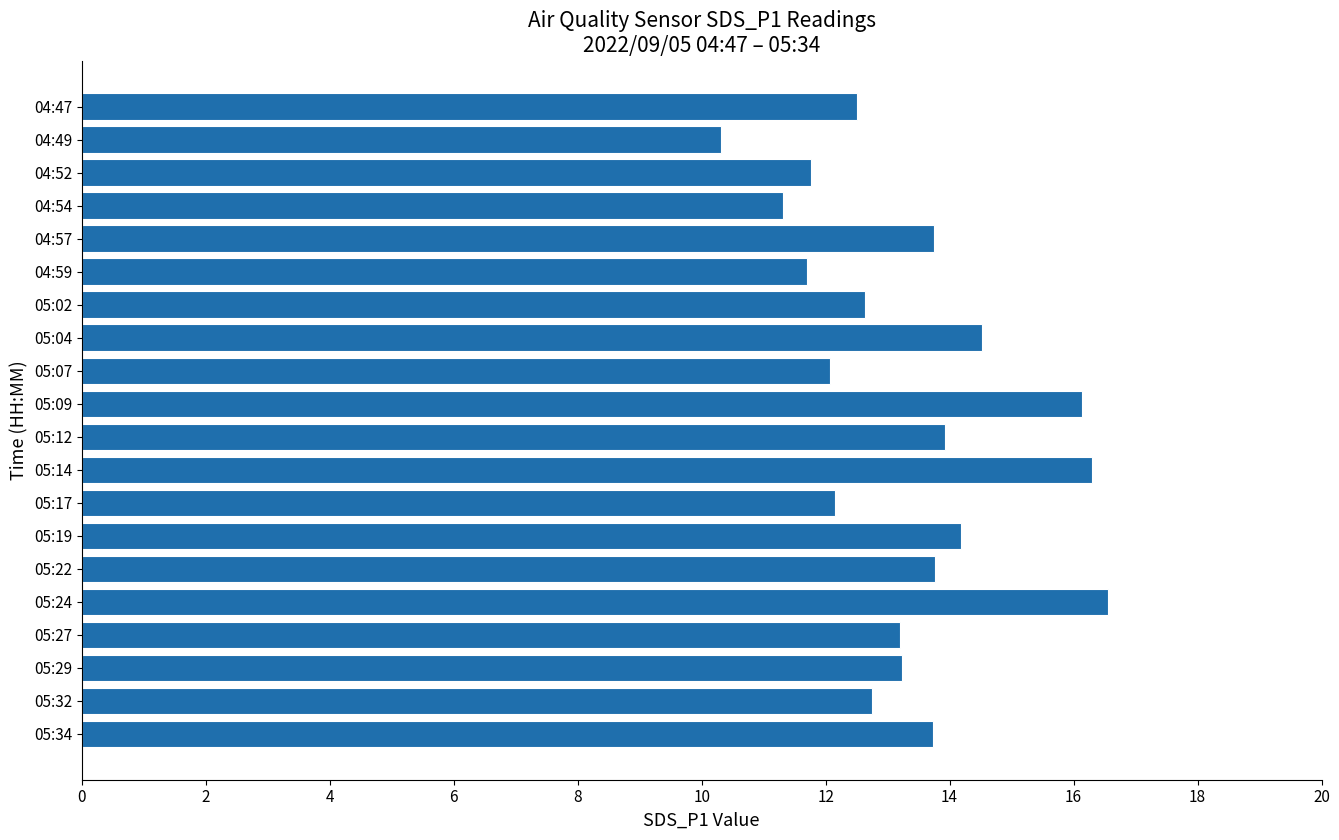

What is the change in value from 04:49 to 04:57?

+3.4